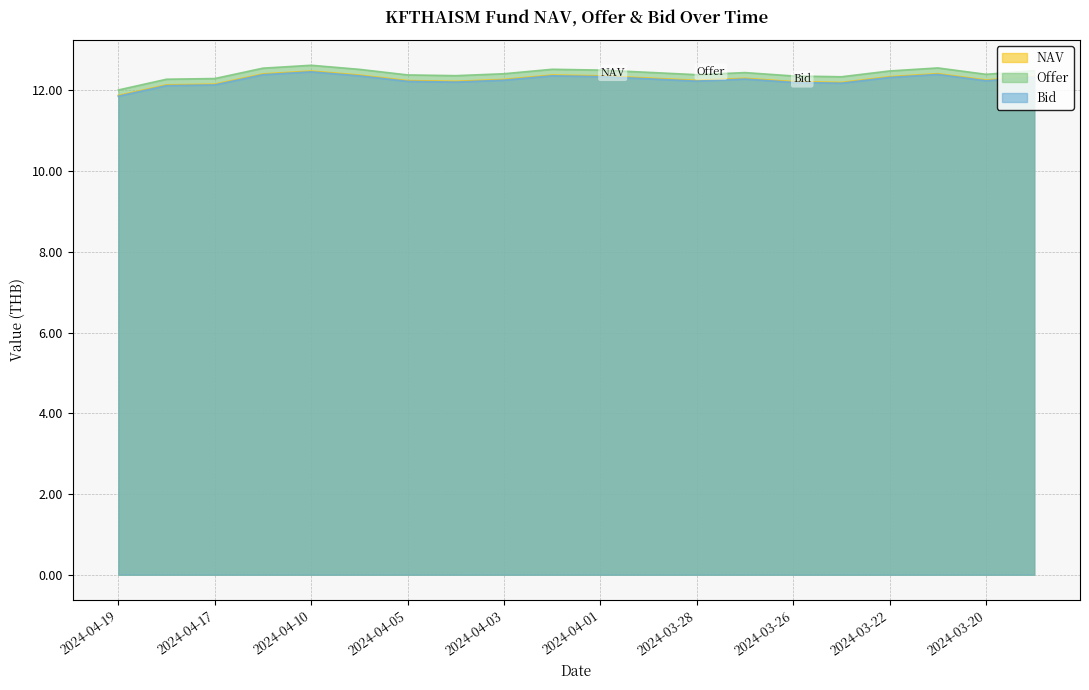

How many series are shown in this chart?

3